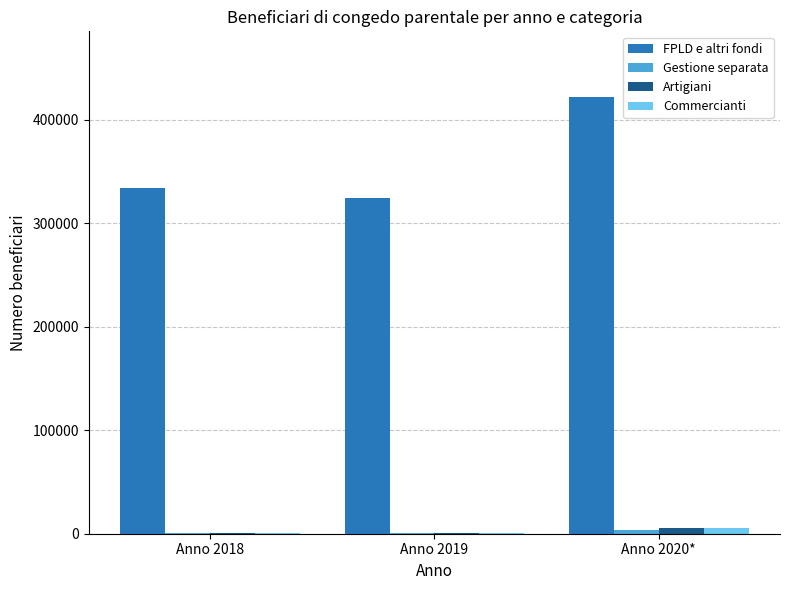

Between Anno 2018 and Anno 2020*, which series saw the biggest shift?

FPLD e altri fondi